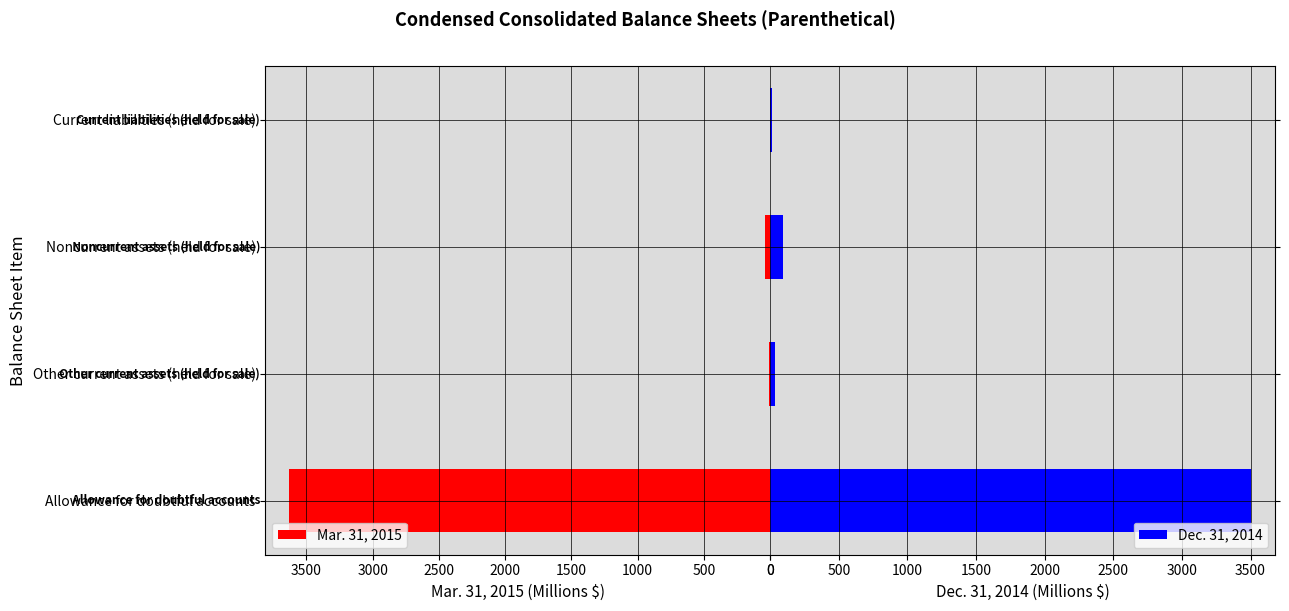

How many bars are there in total?

8